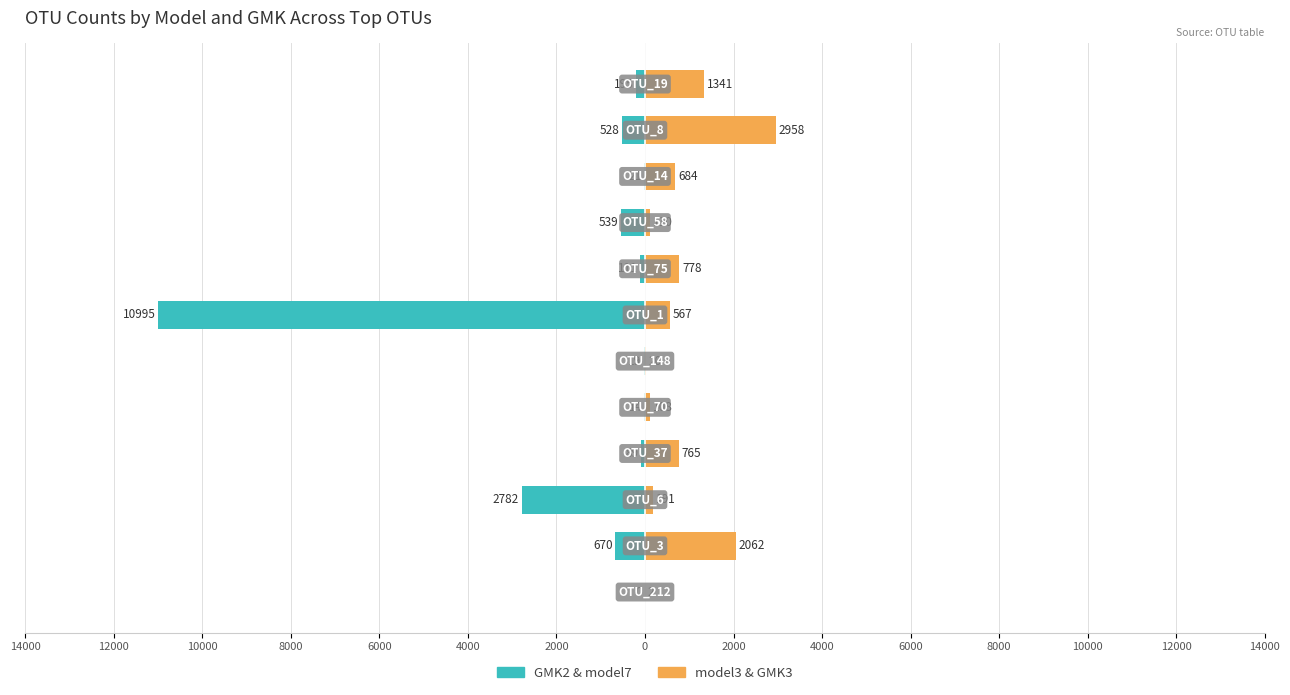

Reading left to right, transcribe all the data shown in this chart.

GMK2 & model7: 0.0	-670.5	-2782.0	-89.5	-14.0	-19.5	-10995.0	-111.5	-539.5	-21.5	-528.0	-195.0
model3 & GMK3: 2.5	2062.5	191.5	765.0	108.5	20.5	567.5	778.0	110.5	684.0	2958.5	1341.0